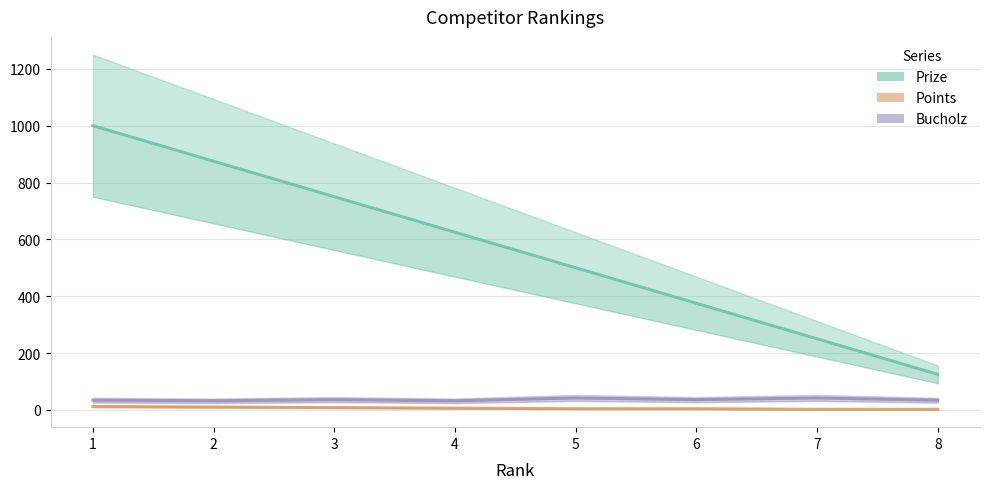

Which series changed the most between 5 and 8?

Prize